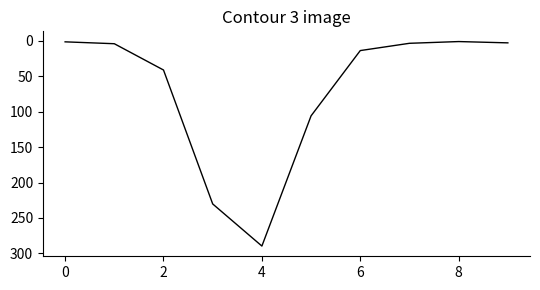

What is the difference between the maximum and minimum values?

288.7